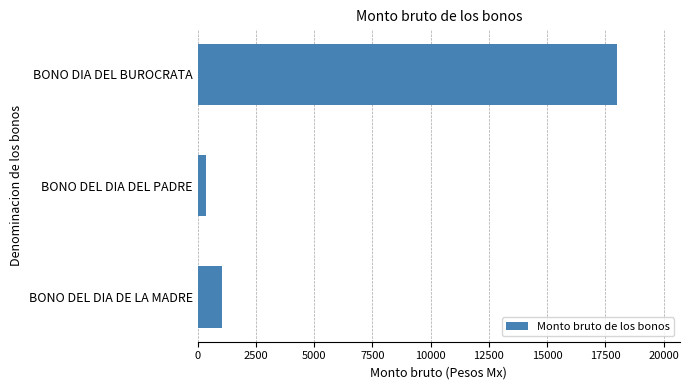

Reading bottom to top, list all the values displayed in this chart.

1034.7	373.5	18000.0